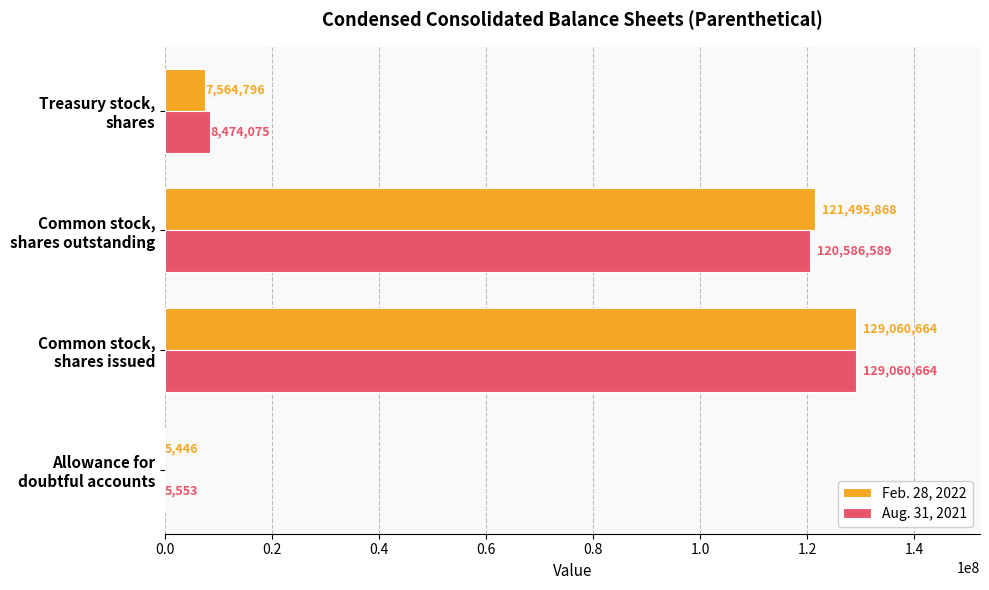

What is the sum of all Feb. 28, 2022 values?

258126774